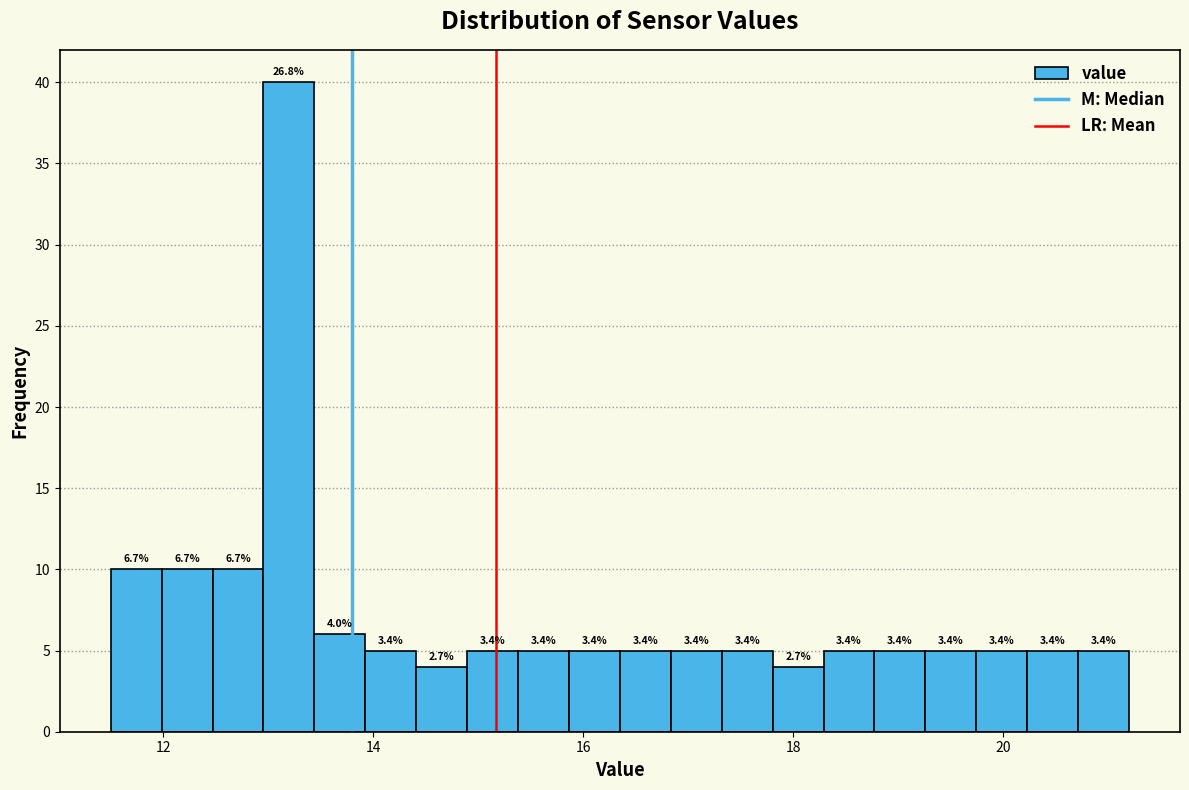

Read against the x-axis, roughly where is the centre of the tallest bar?

13.2